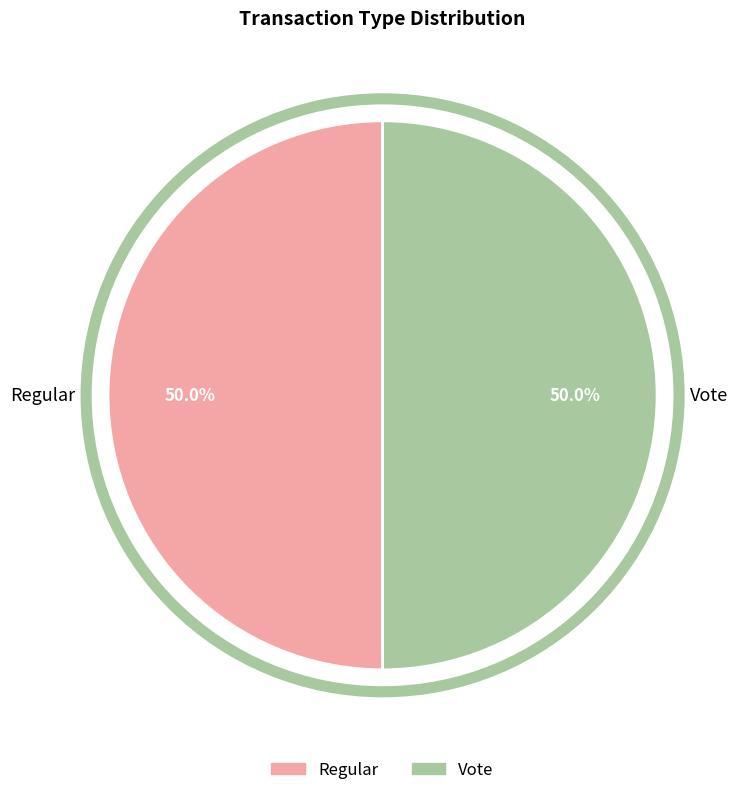

What is the ratio of the value at Regular to the value at Vote?

1.0